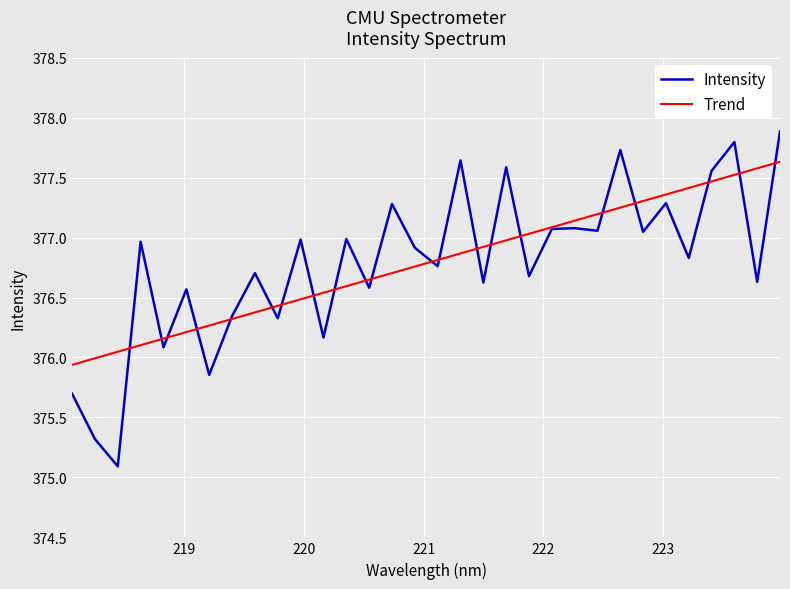

Is this an area chart (filled region under the line)?

No